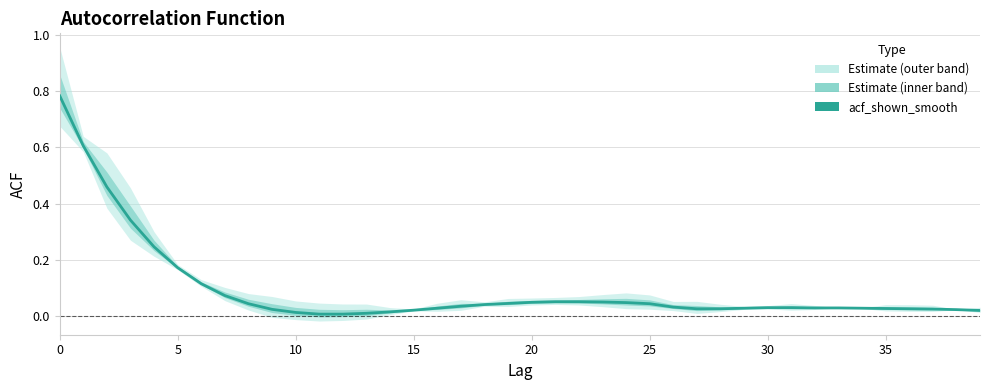

The value at 20 is 0.1. True or false?

True